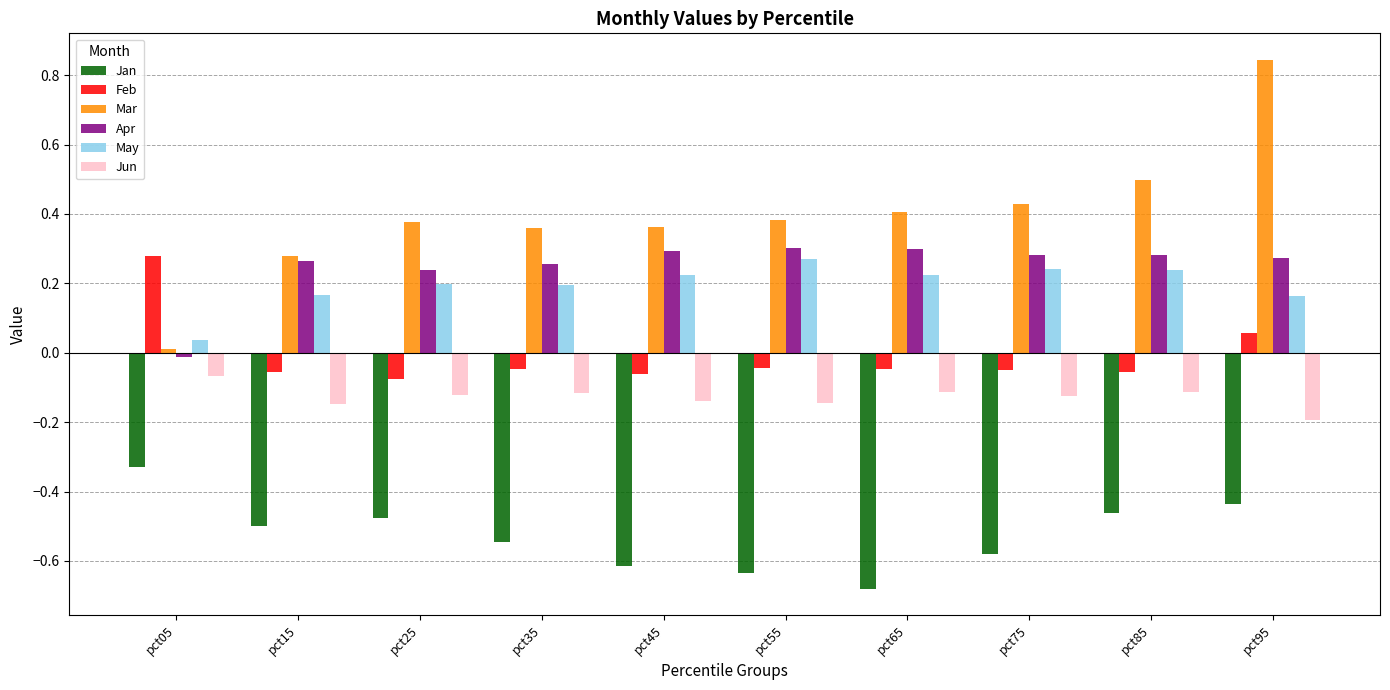

Which label corresponds to the smallest value in the chart?

pct65